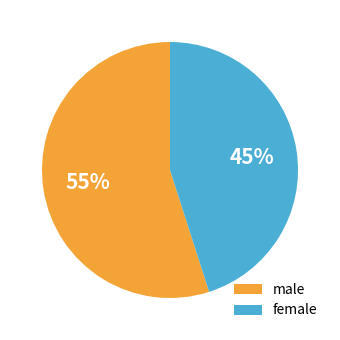

True or false: male accounts for 55% of the total.

True